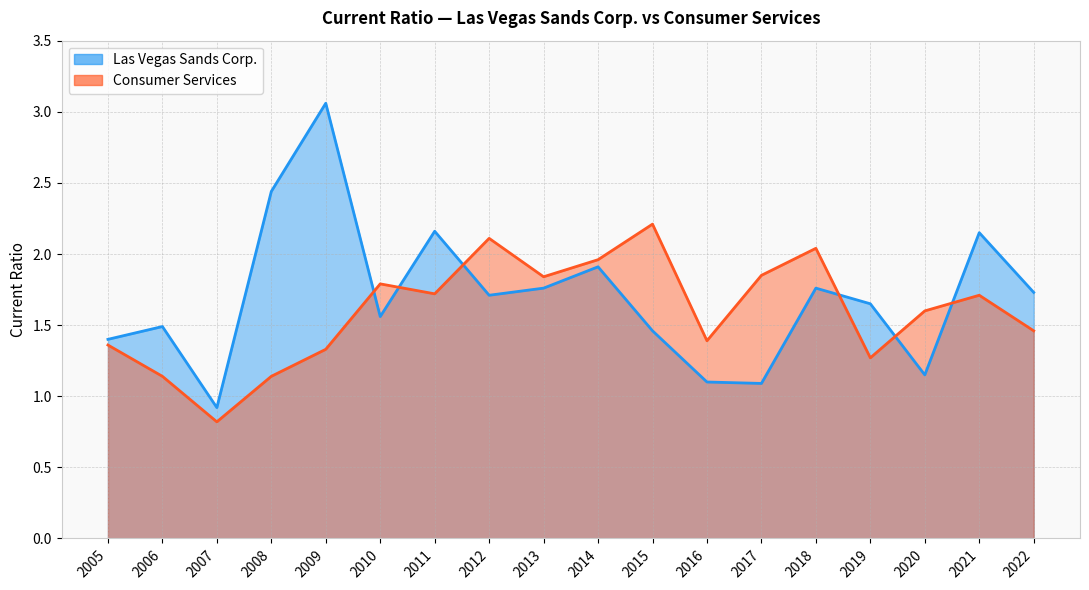

What value does the Las Vegas Sands Corp. series have at 2011?

2.2